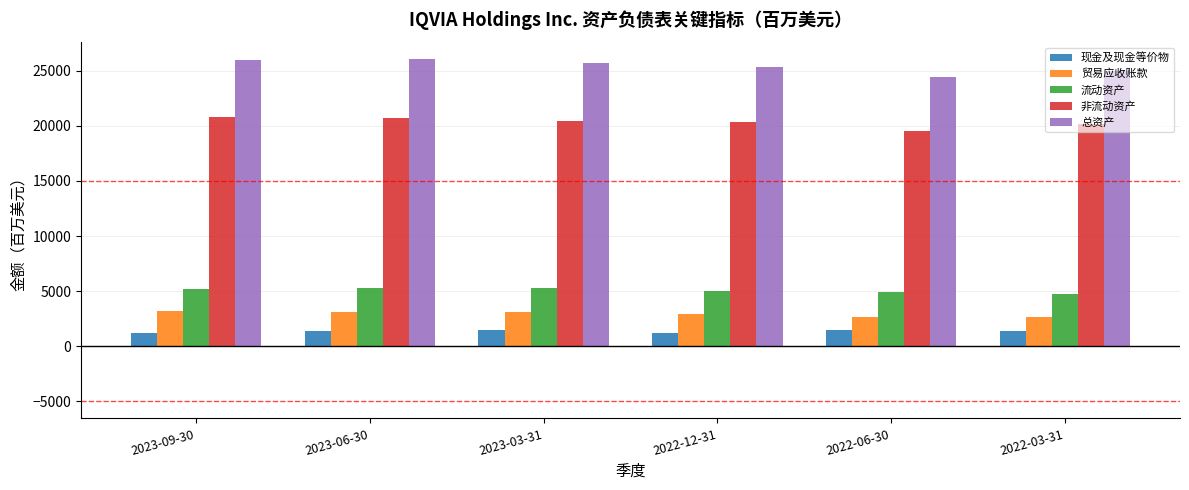

Are the bars grouped side by side (vs. stacked)?

Yes